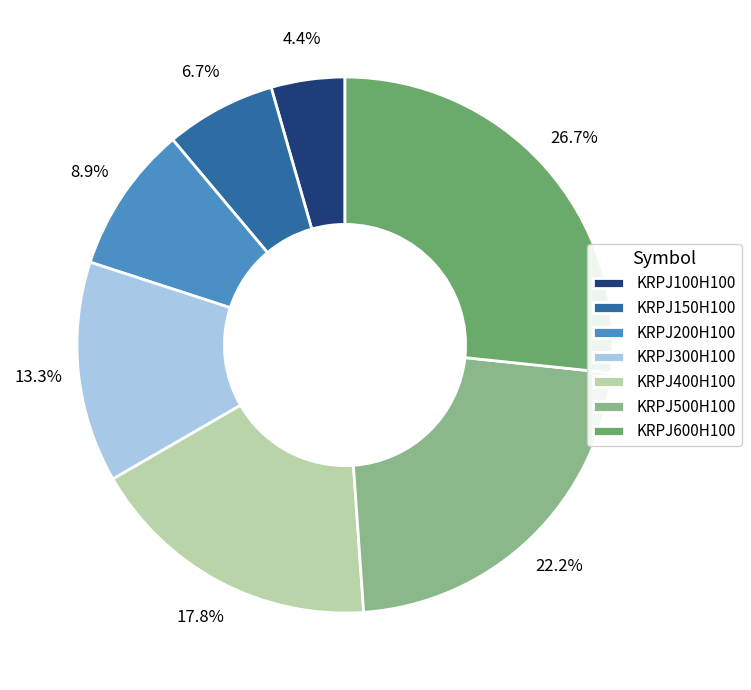

Which category has the biggest portion of the pie?

KRPJ600H100